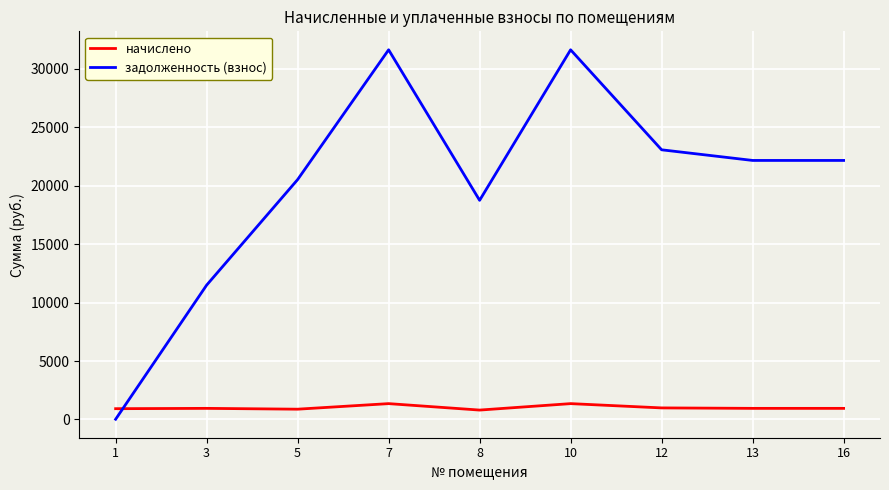

Rank the series by their maximum value, from lowest to highest.

начислено, задолженность (взнос)